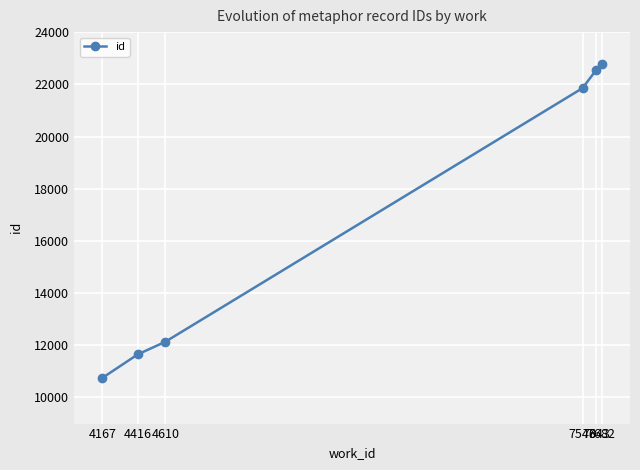

What is the ratio of the value at 4416 to the value at 4167?

1.1